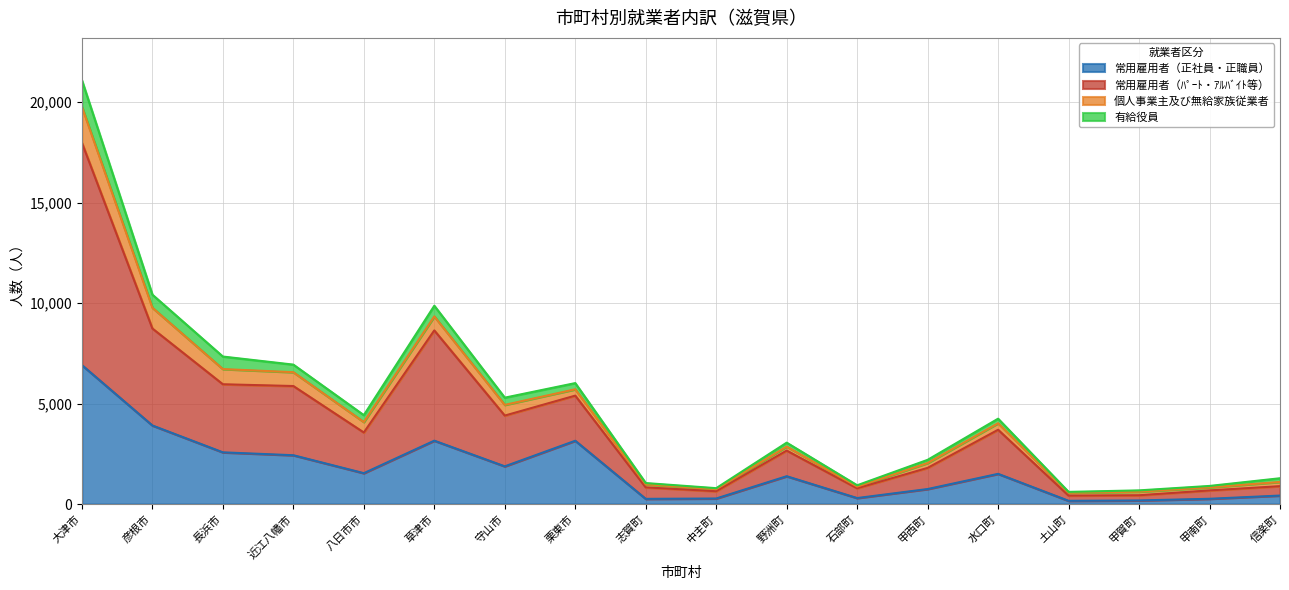

Is it true that 有給役員 equals 1417 at 甲西町?

False